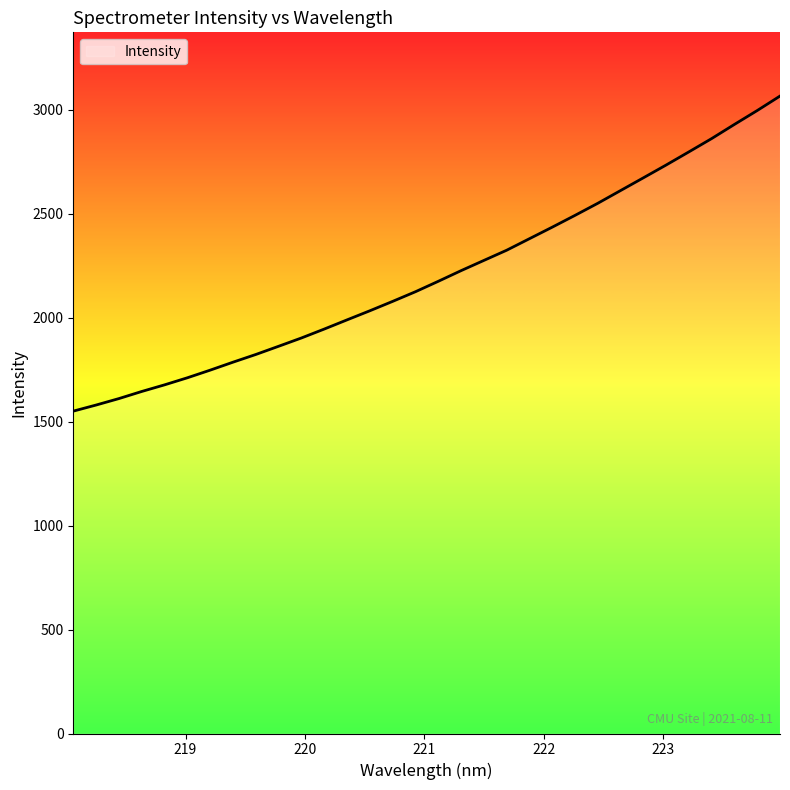

What is the greatest value displayed?

3065.4